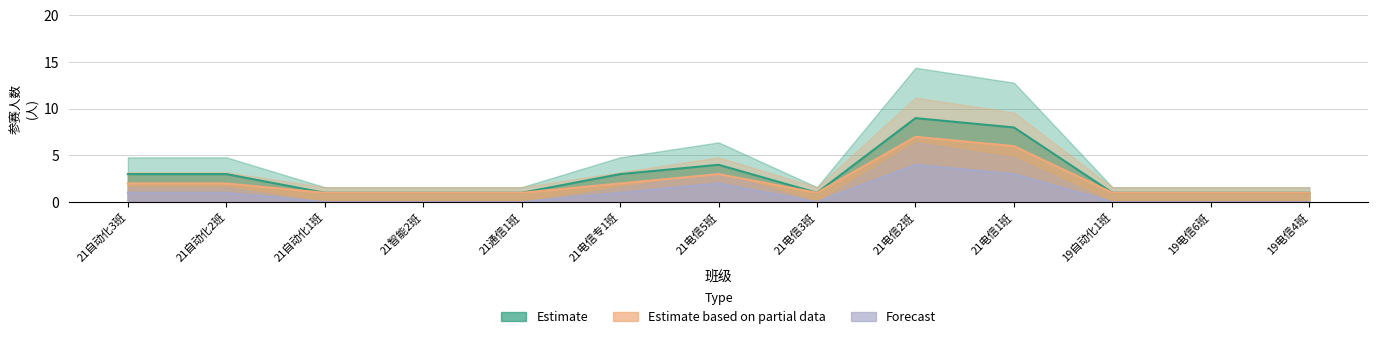

What is the label of the 13th point from the left?

19电信4班